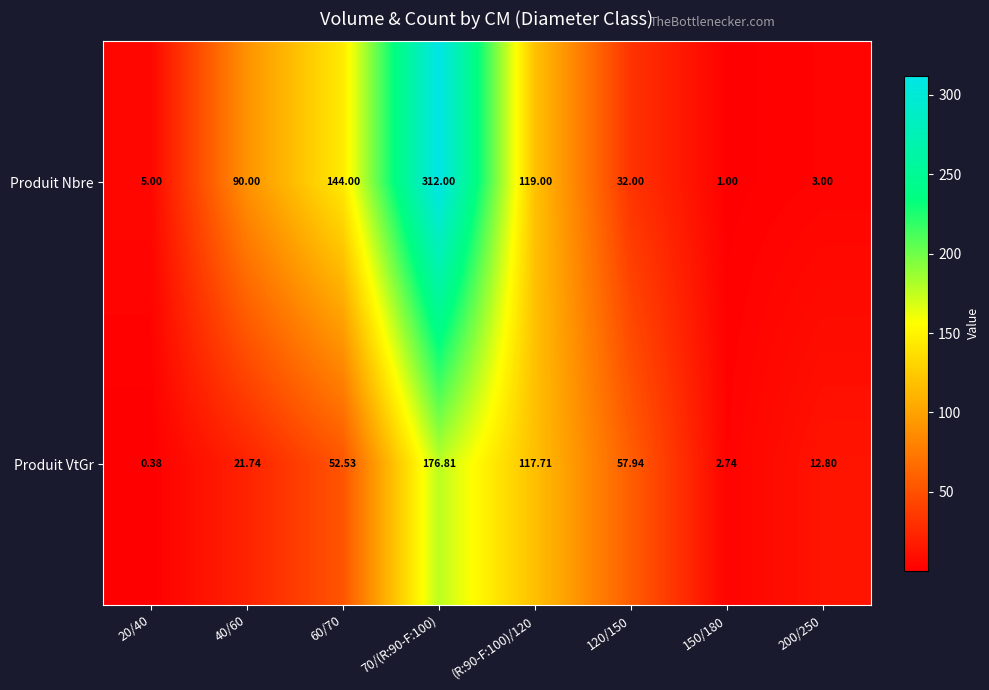

What is the spread (max minus min) of values at 200/250?

9.8